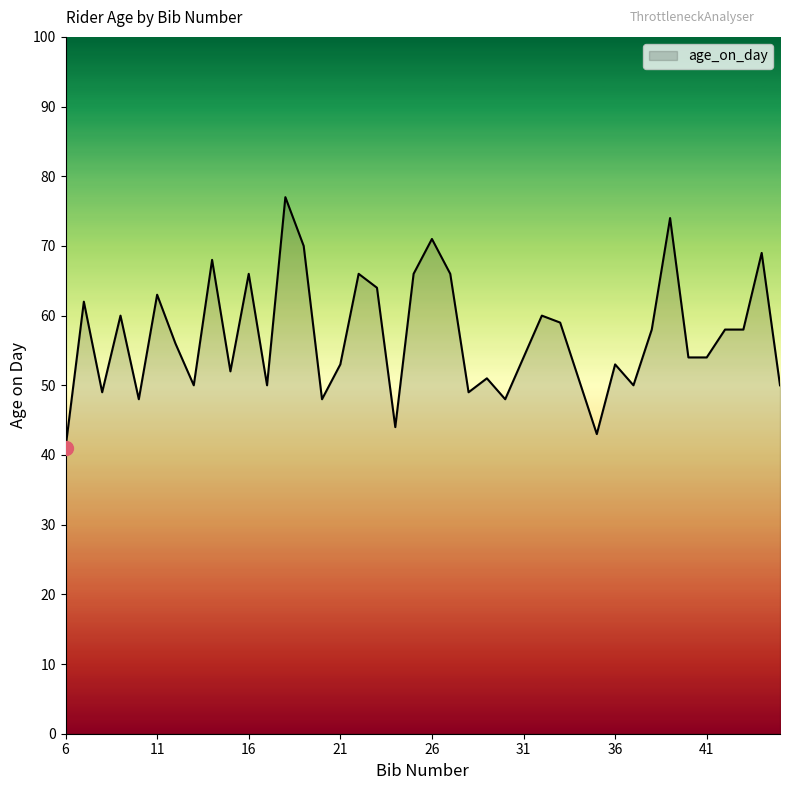

What is the difference between the maximum and minimum values?

36